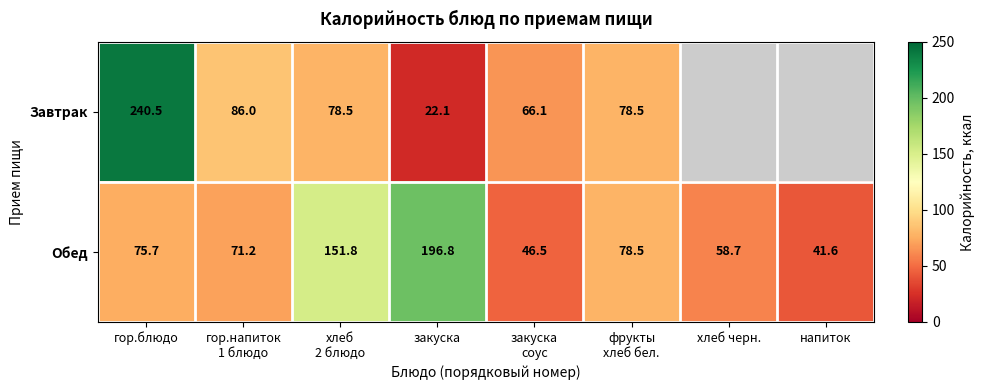

How many data points in Обед are less than 75?

4